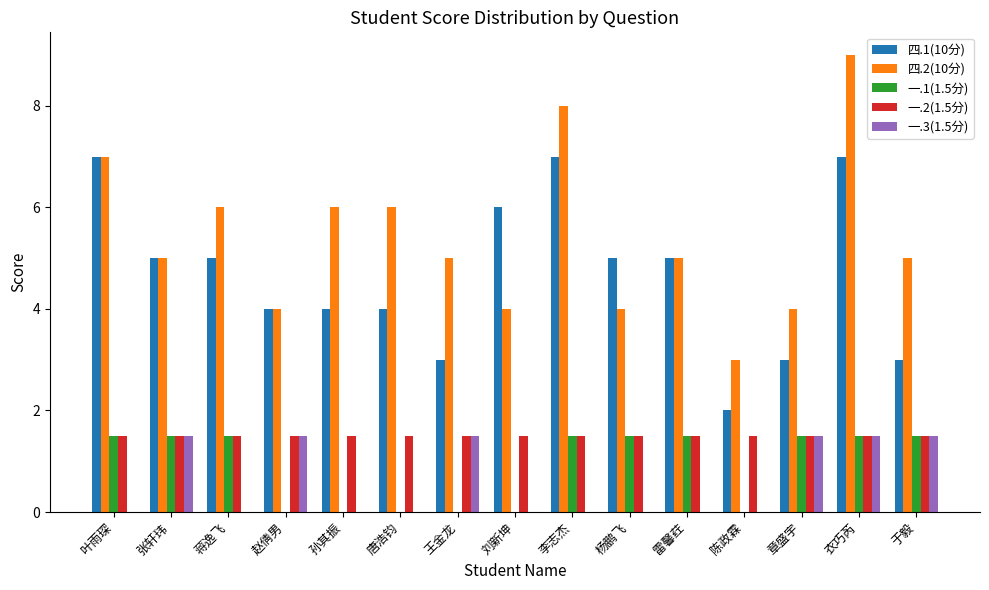

What is the average value of the 一.3(1.5分) series?

0.6